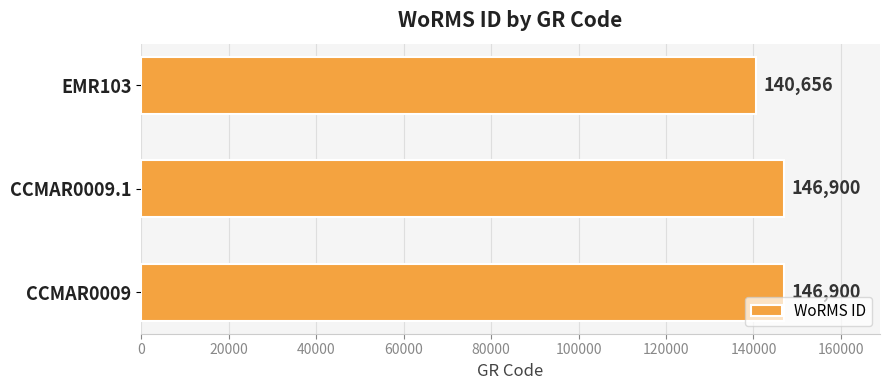

Is it true that the value at CCMAR0009.1 is 146900?

True